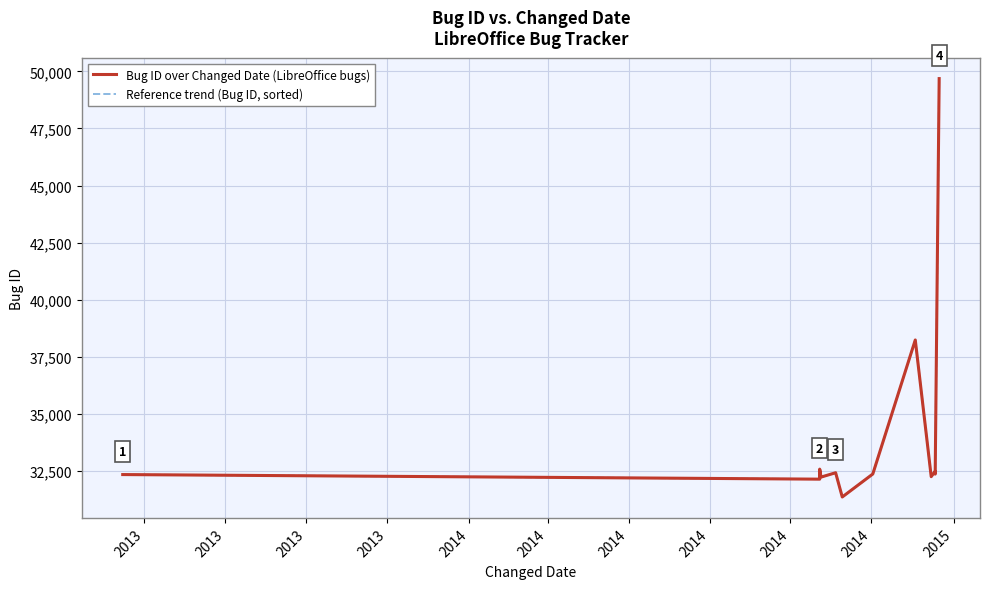

Where is the first local maximum for Bug ID over Changed Date (LibreOffice bugs)?

2013